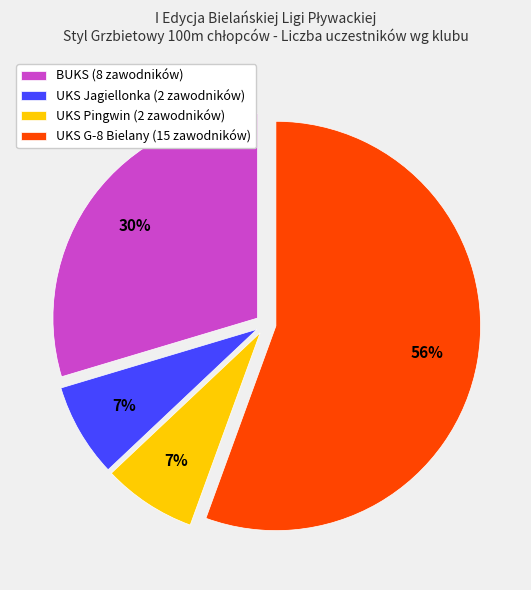

True or false: UKS Pingwin accounts for 7% of the total.

True